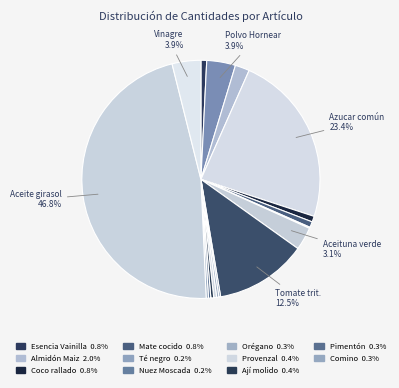

To the nearest percent, what is the difference between the largest and smallest slice percentages?

47%